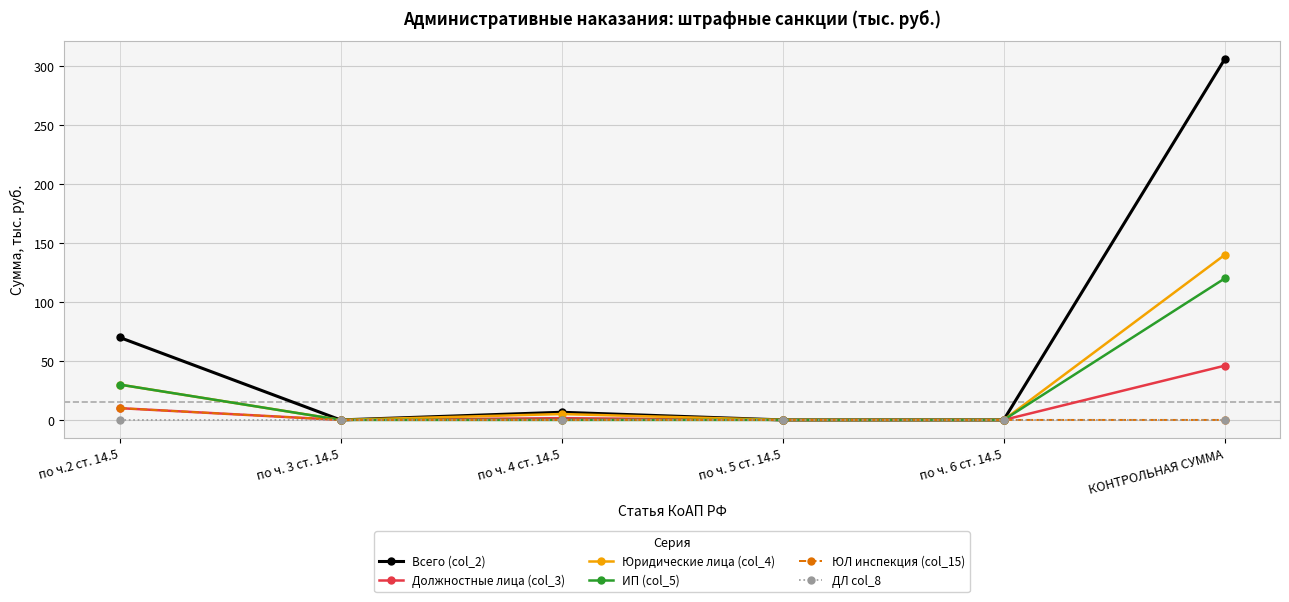

What is the maximum value for Юридические лица (col_4)?

140.0